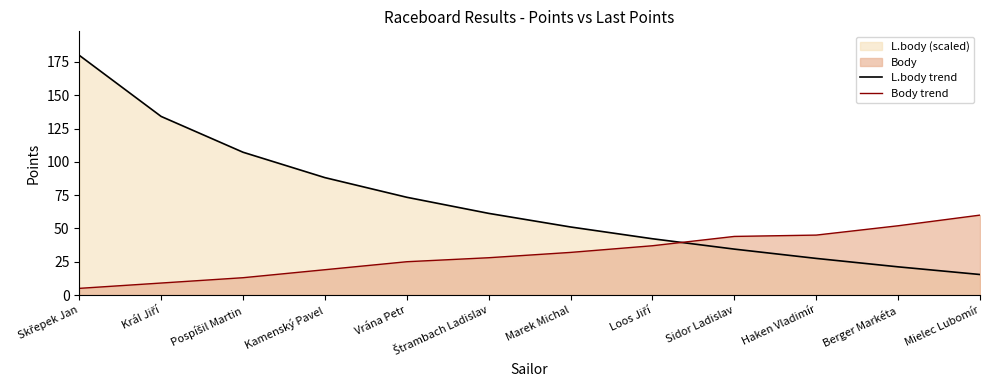

What is the difference between the maximum and minimum values in the L.body trend series?

164.6